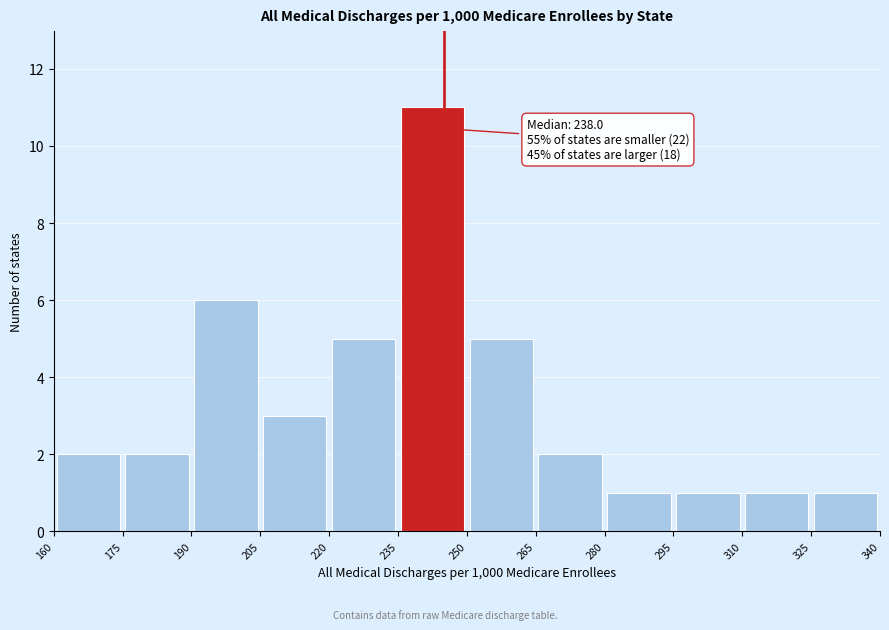

Over which range of the x-axis is the bar tallest?

235 to 250